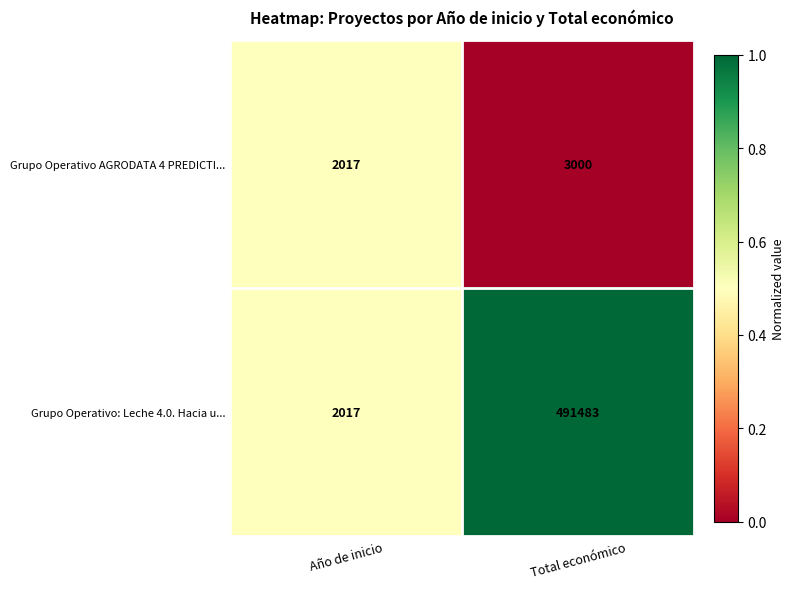

Is it true that Grupo Operativo: Leche 4.0. Hacia u... equals 737300 at Total económico?

False